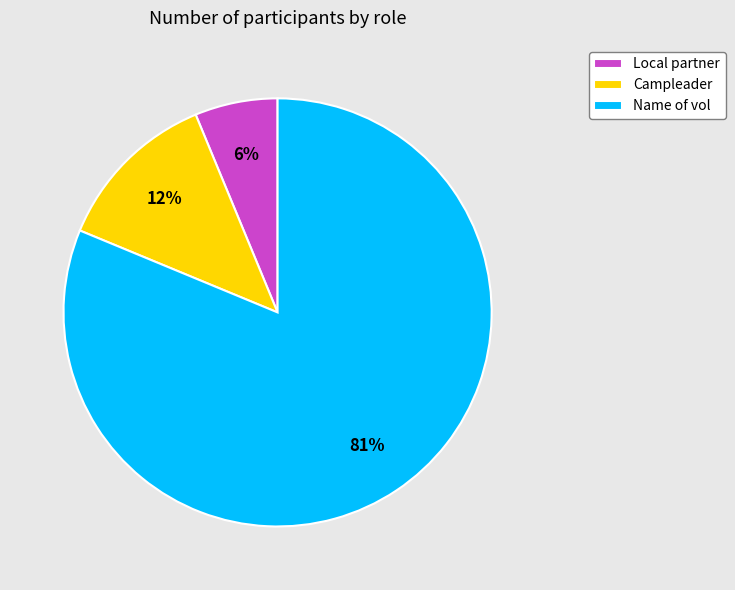

The Campleader slice represents 1% of the pie. True or false?

False